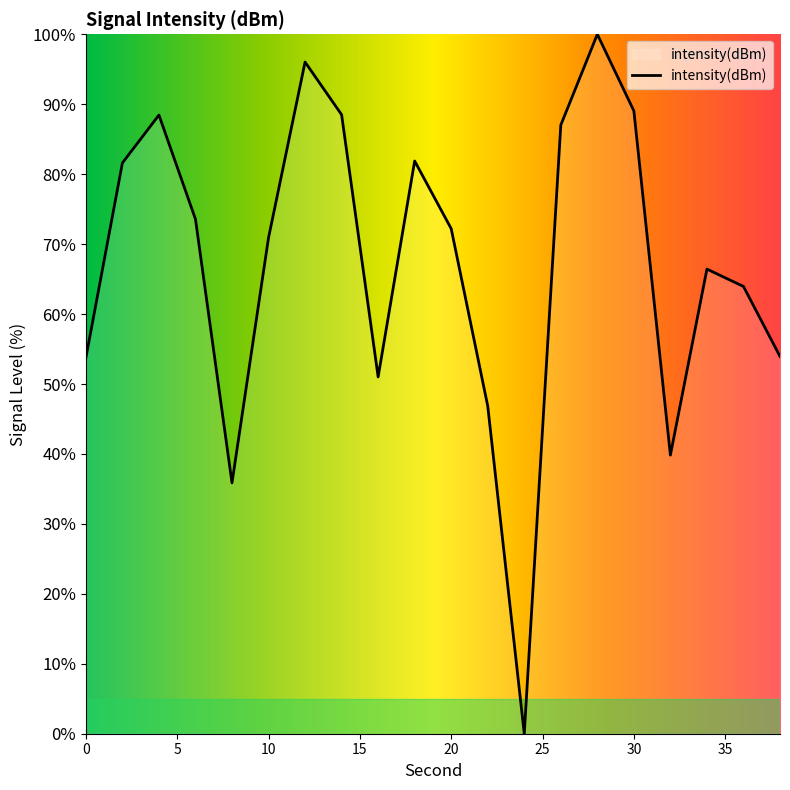

What is the difference between the maximum and minimum values?

100.0